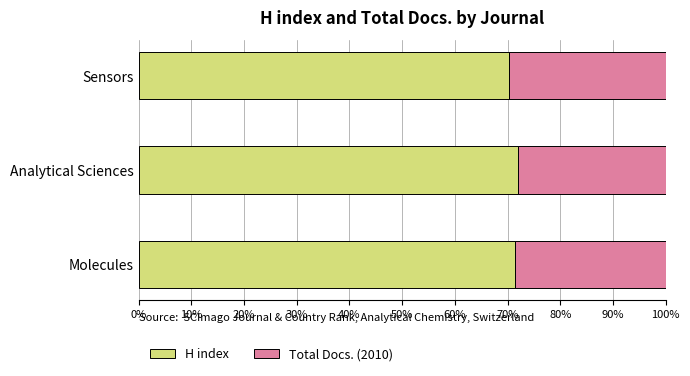

What is the minimum value for H index?

70.3